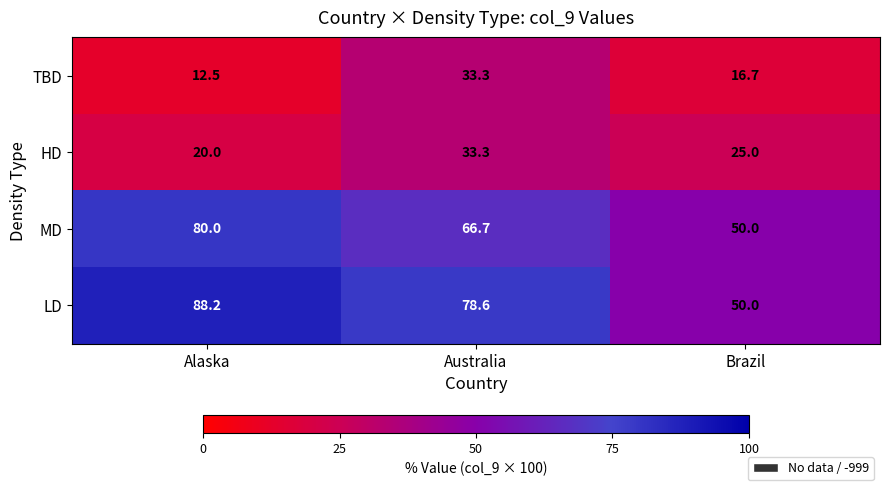

Where does the MD series first go above 66?

Alaska